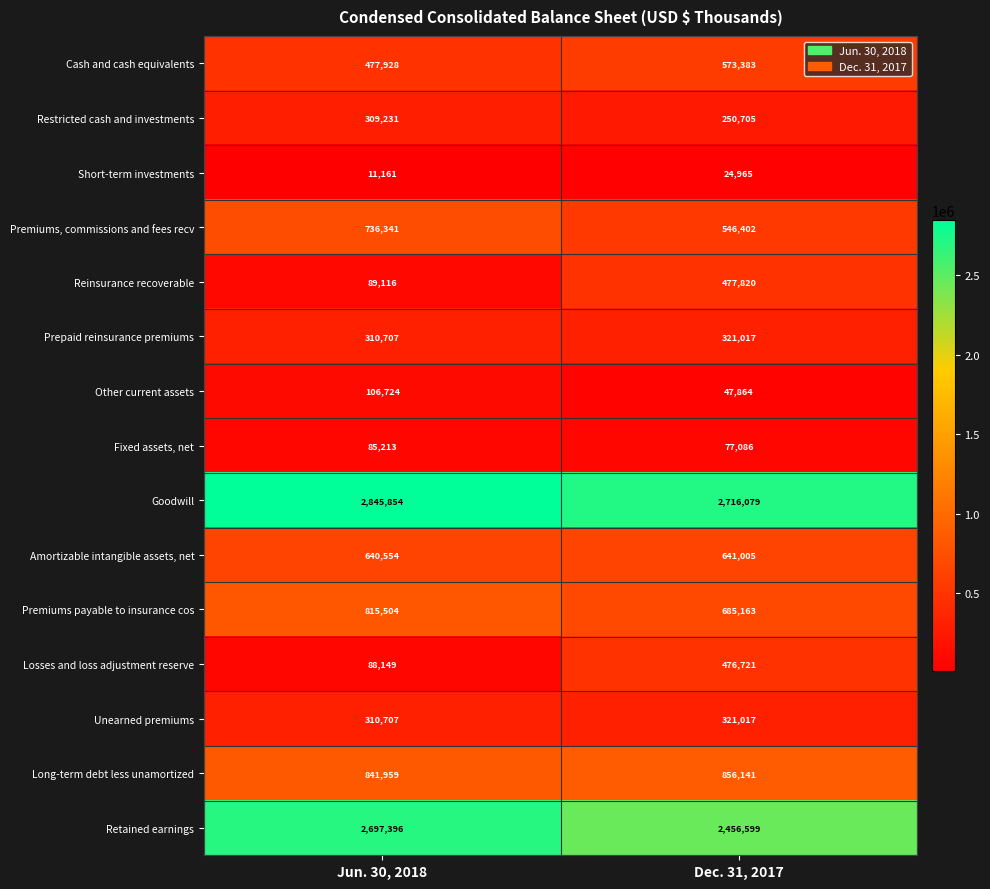

The value of Losses and loss adjustment reserve at Jun. 30, 2018 is 146726. True or false?

False